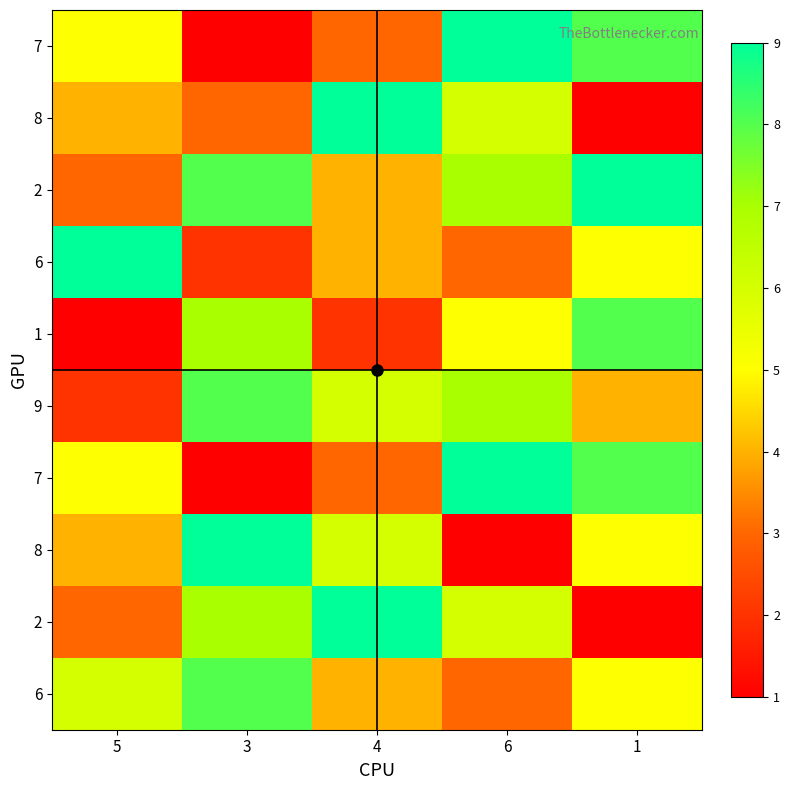

How many categories are shown in the chart?

5